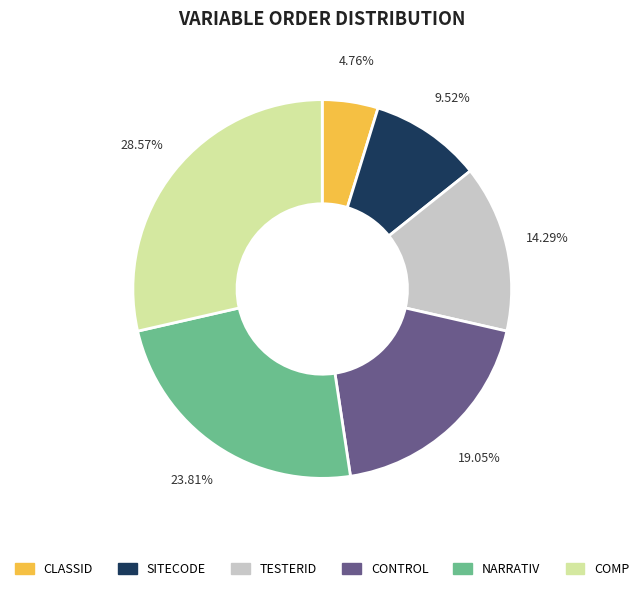

Is there a majority slice in this chart?

No